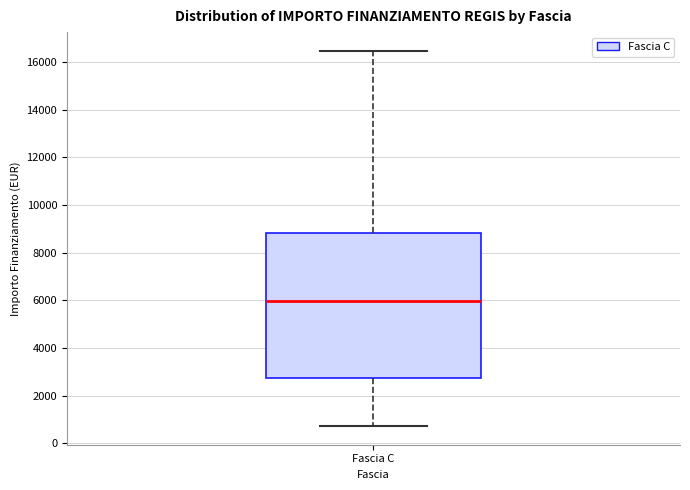

Read this box plot against the y-axis: the position of the median line, the range covered by the box, and the ends of both whiskers. The values are not printed on the chart, so give them approximately, as read against the axis.

median 6000, box 2800 to 8800, whiskers 800 to 16400